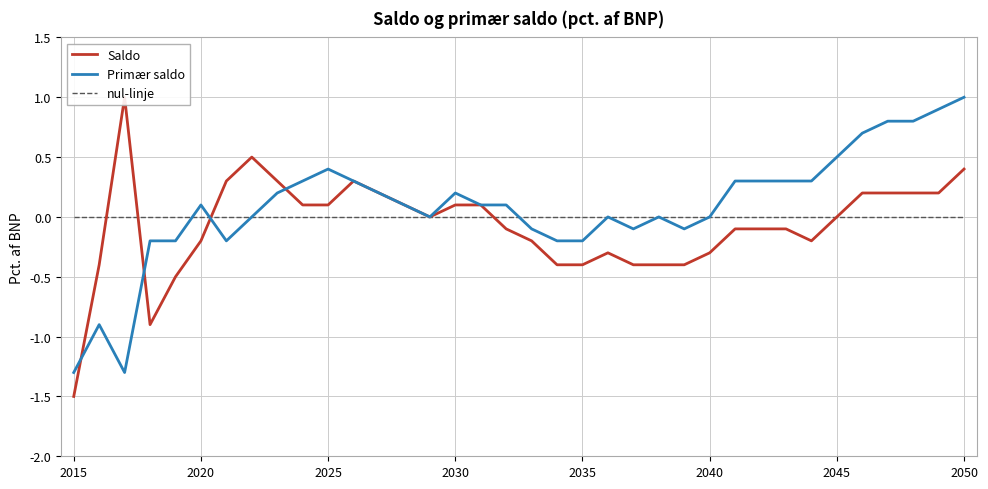

List the series in order of their peak value, lowest first.

nul-linje, Saldo, Primær saldo